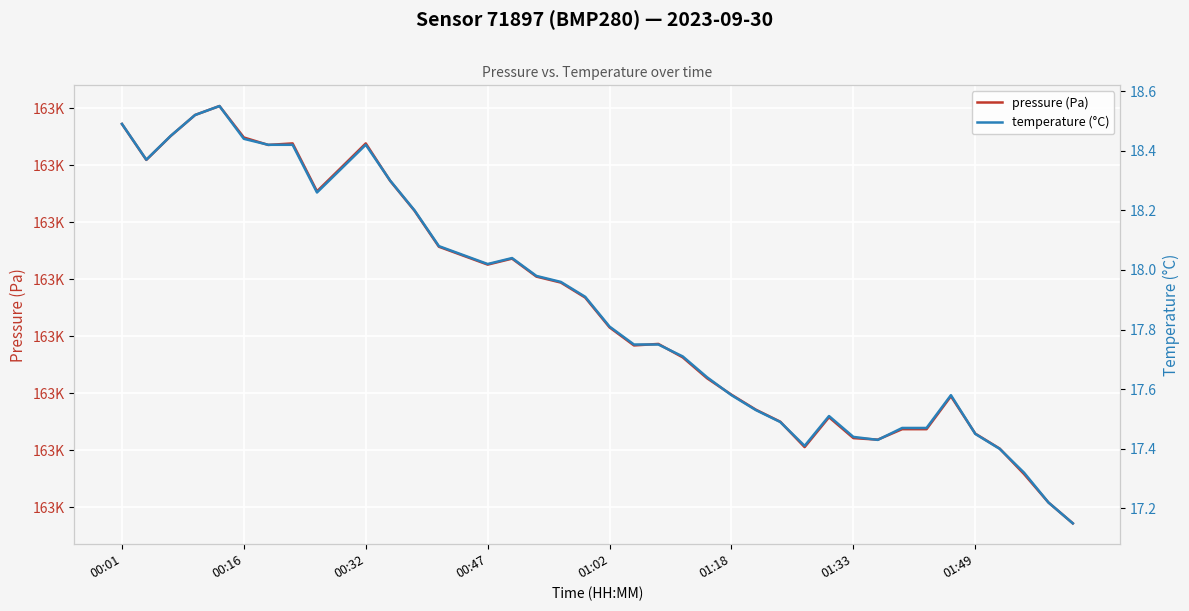

Which series changed the most between 00:16 and 30?

pressure (Pa)